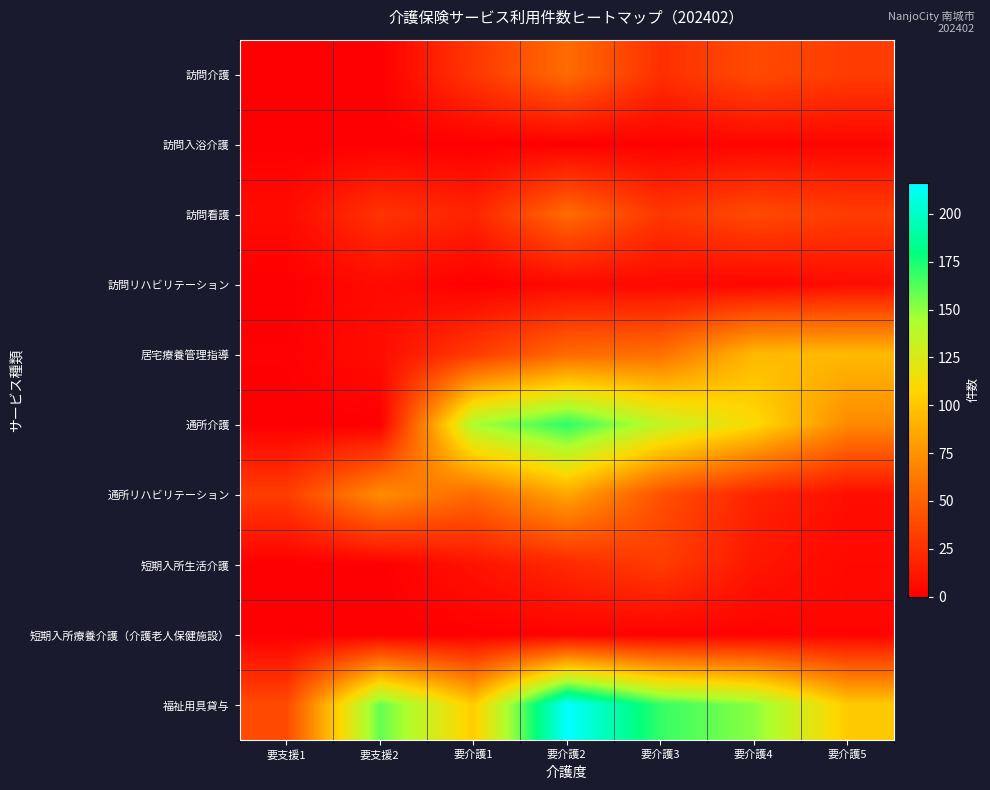

What is the spread (max minus min) of values at 要介護3?

168